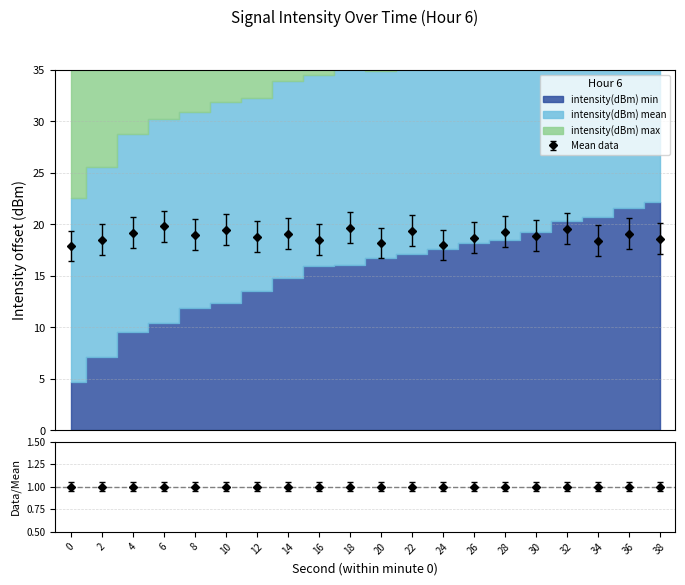

What is the sum of the intensity(dBm) mean values at 14 and 30?

-262.0